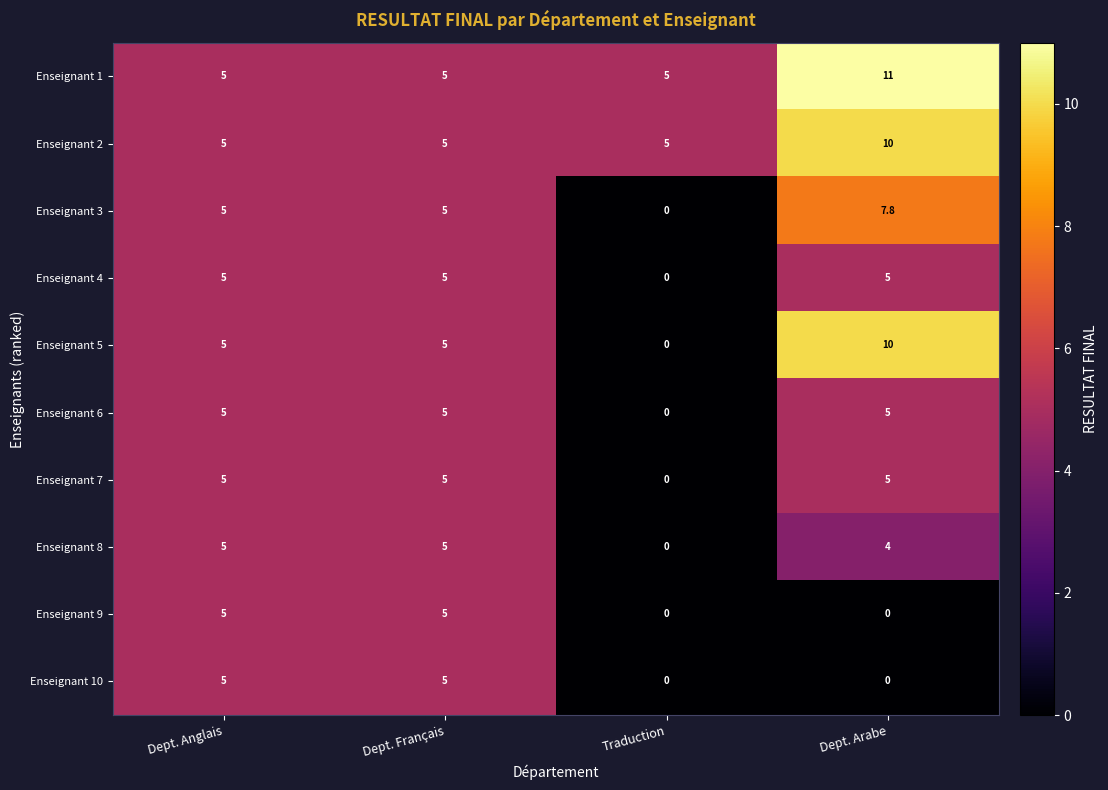

What value does the Enseignant 7 series have at Dept. Anglais?

5.0